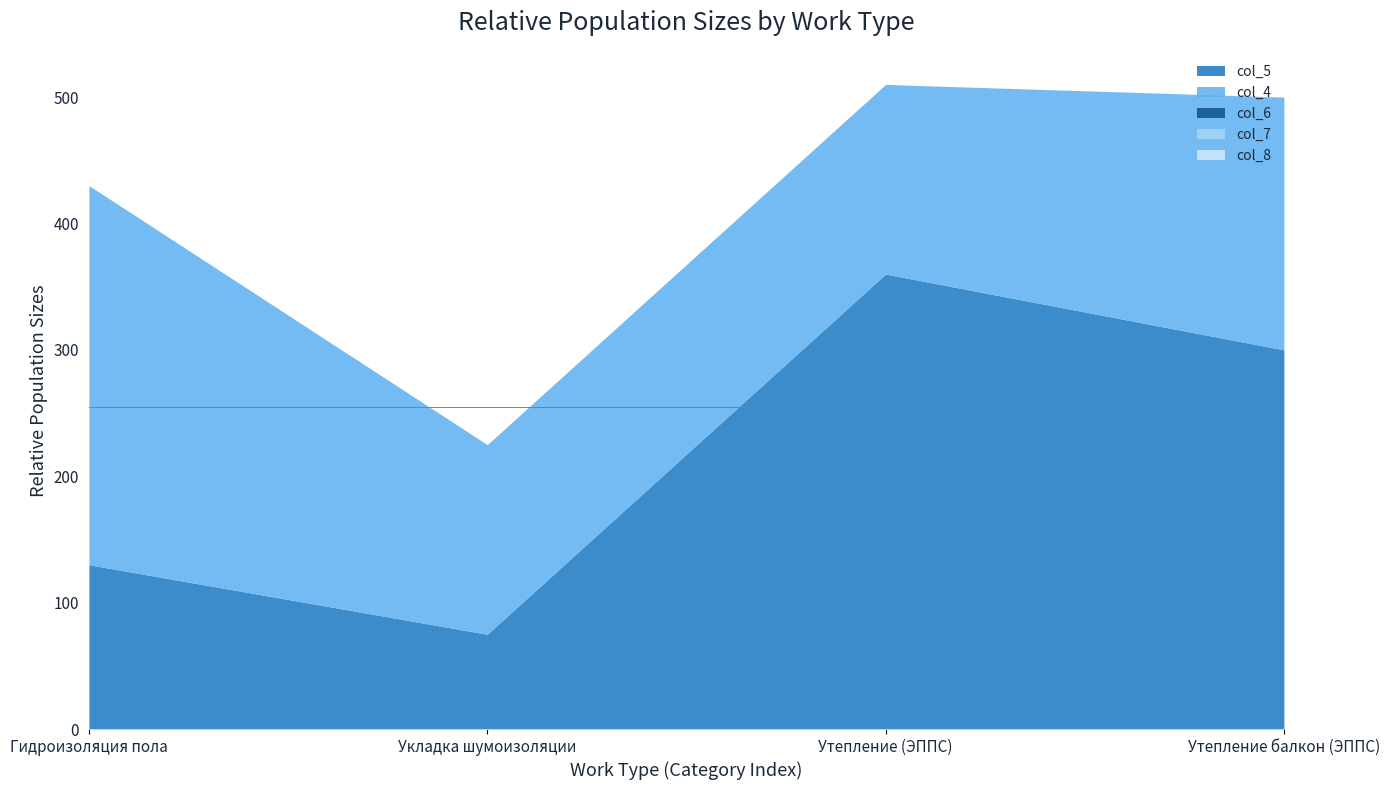

What is the label of the 2nd point from the right?

Утепление (ЭППС)